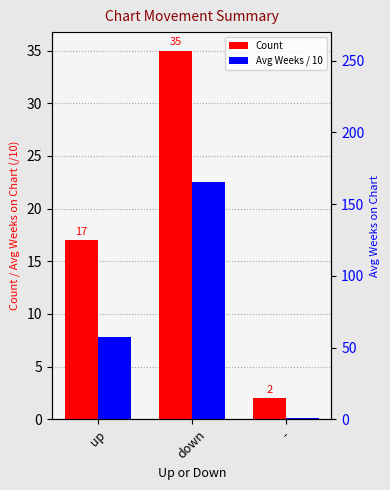

At which label does Avg Weeks / 10 reach its peak?

down